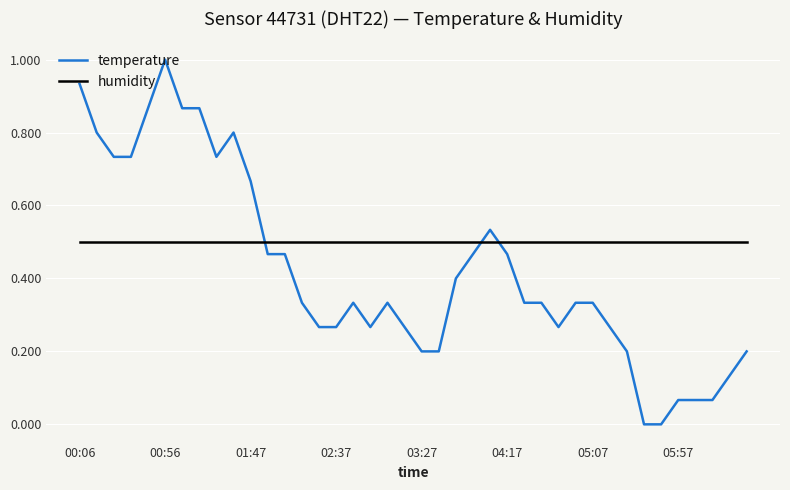

Which series has the largest total across all categories?

humidity